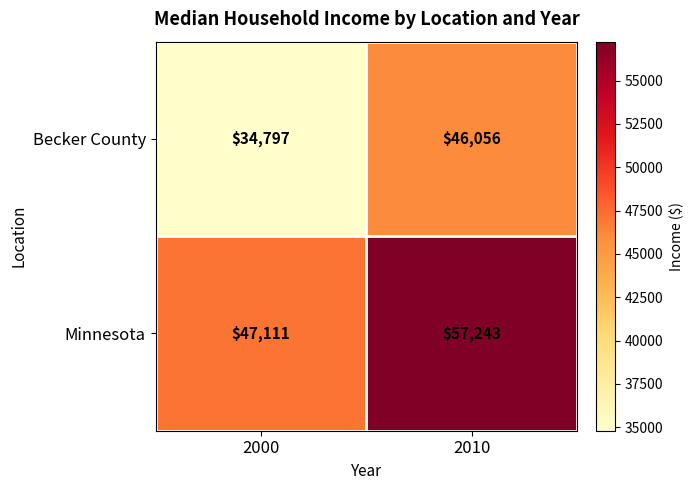

List the series in order of their overall mean, lowest first.

Becker County, Minnesota